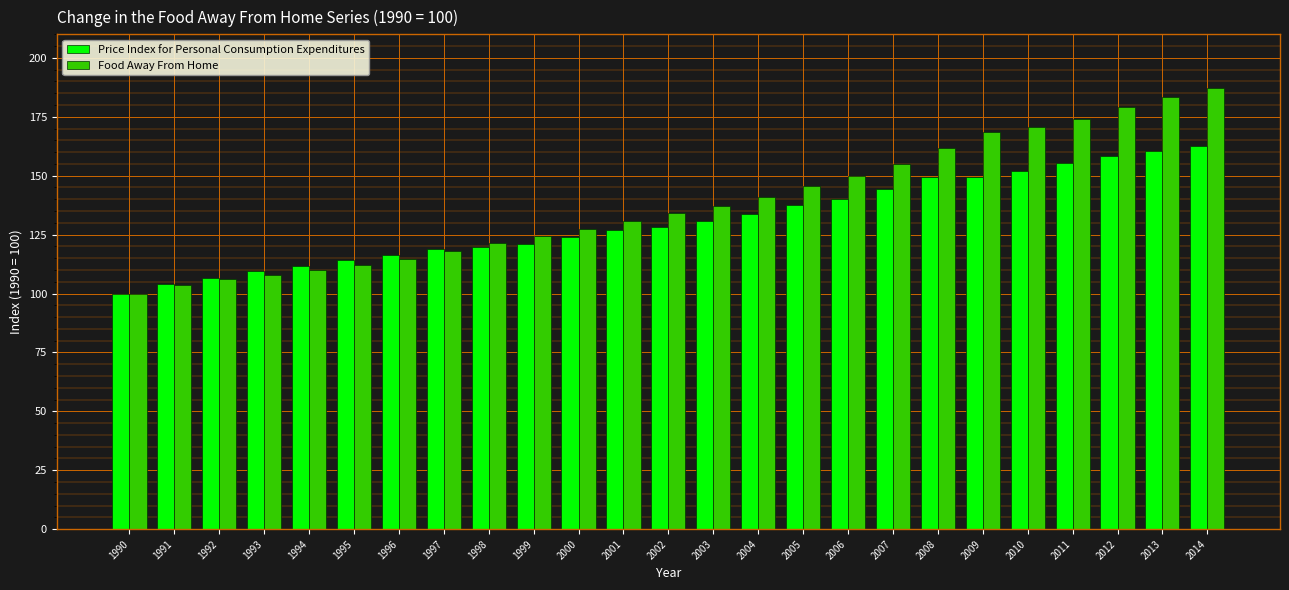

What is the sum of all Food Away From Home values?

3465.3